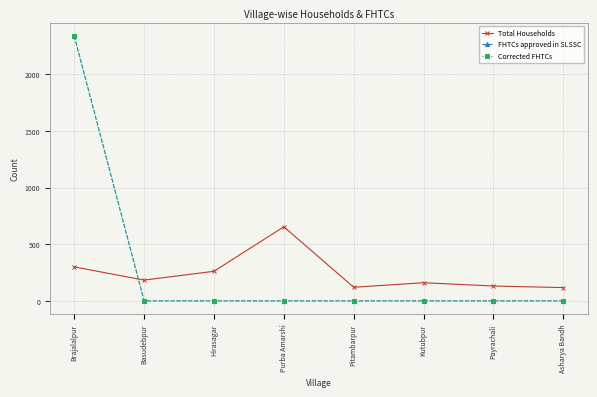

How many times do Total Households and Corrected FHTCs cross each other?

1